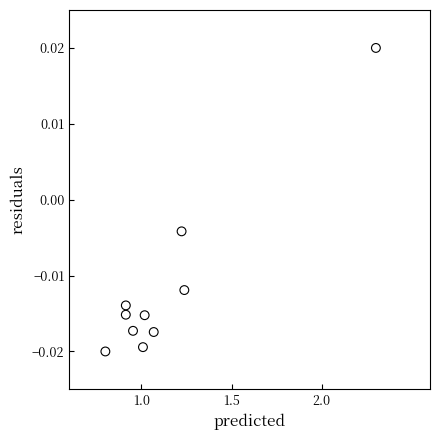

What is the average X value?

1.1